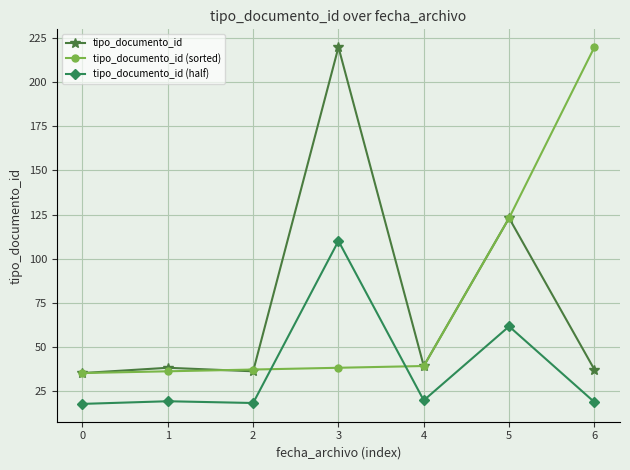

What is the total value across all series at 1?

93.0